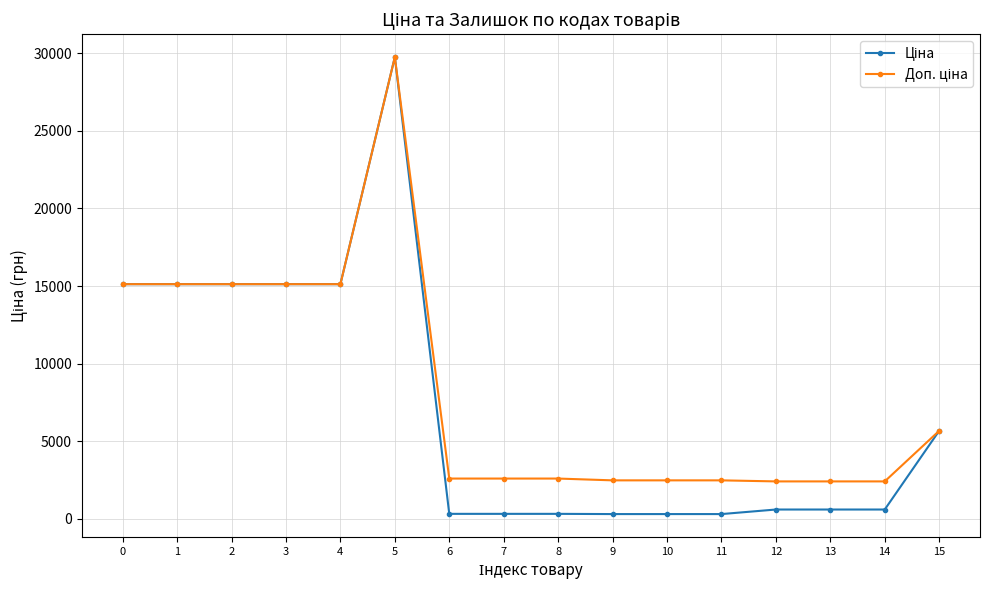

At which category is the sum across all series the highest?

5